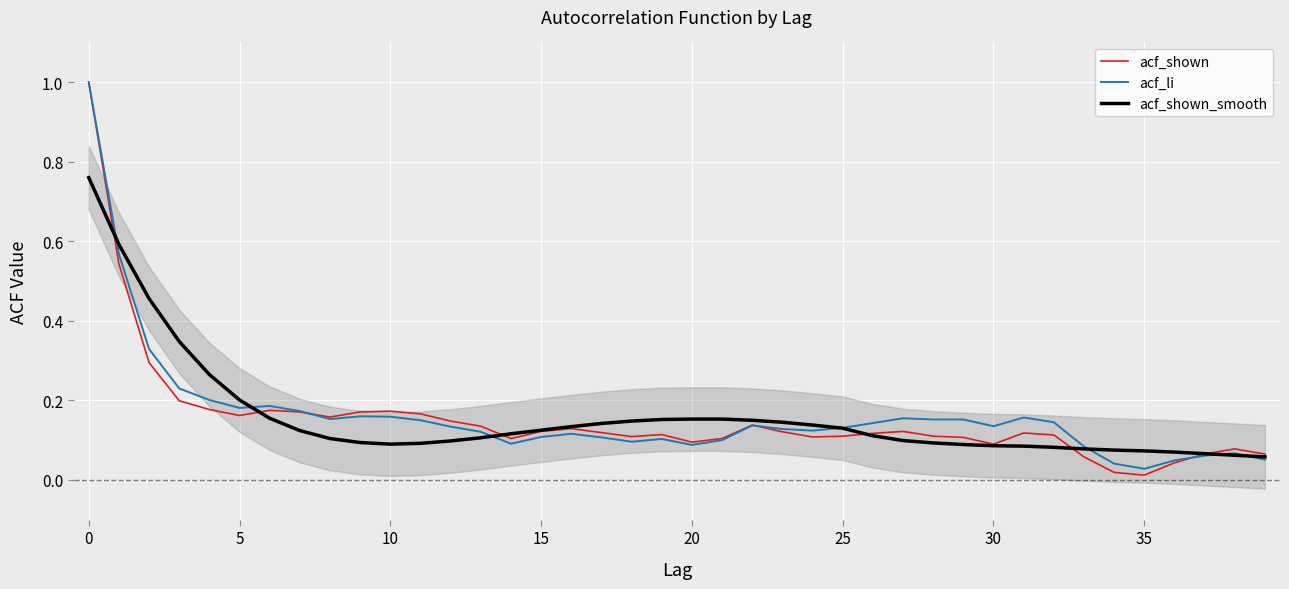

What is the minimum value for acf_shown_smooth?

0.1